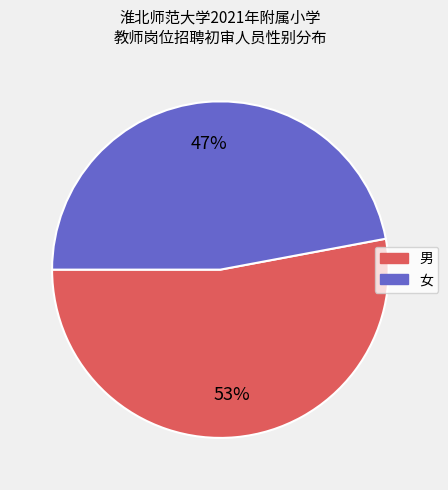

Combined, do 男 and 女 account for over 50%?

Yes